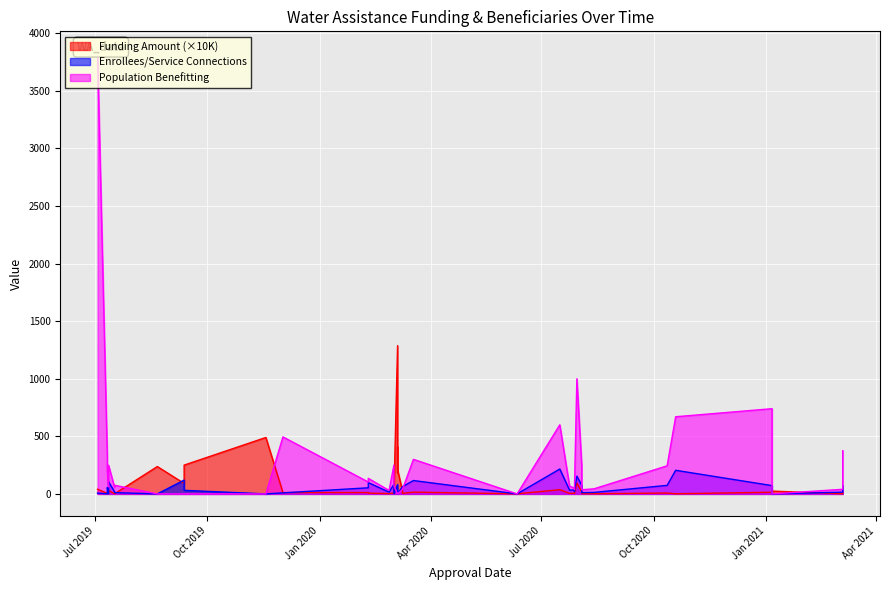

True or false: Funding Amount has a value of 2.4 at 15.

False